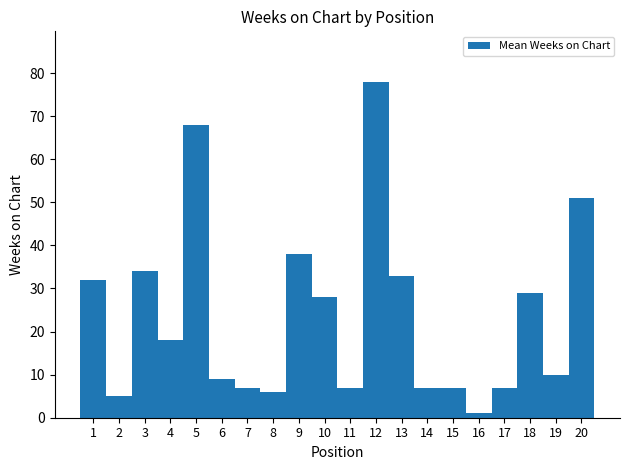

What is the ratio of the value at 17 to the value at 15?

1.0